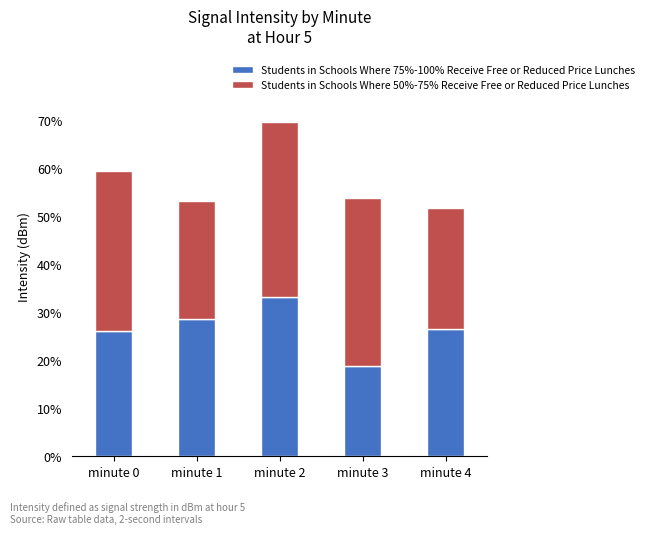

What are all the series names shown in the legend?

Students in Schools Where 75%-100% Receive Free or Reduced Price Lunches, Students in Schools Where 50%-75% Receive Free or Reduced Price Lunches